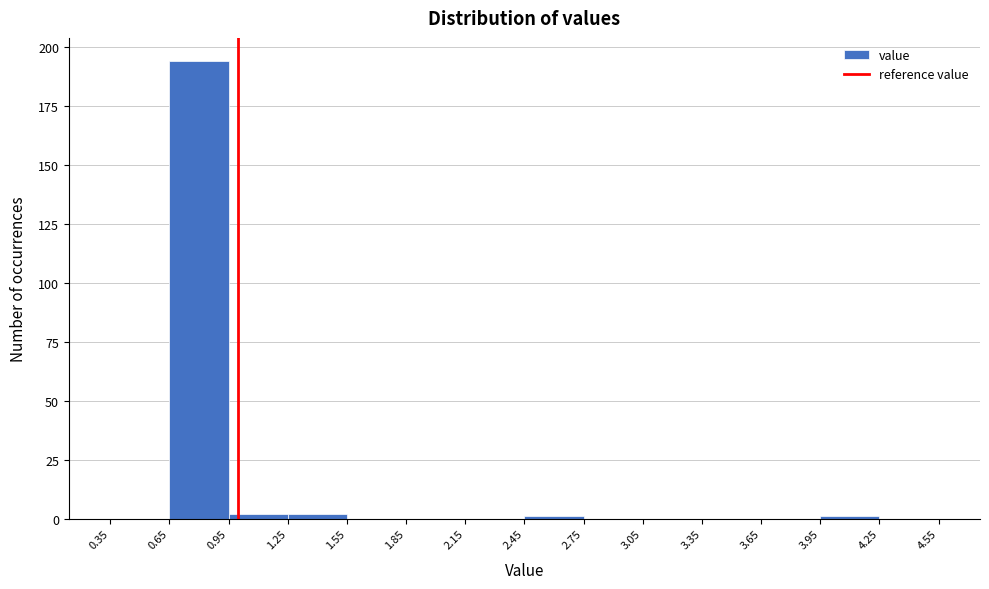

Reading left to right, transcribe this chart: for each bar, give the range it covers on the x-axis and its height. The values are not printed on the chart, so give them approximately, as read against the axis.

0.35 to 0.65: 0
0.65 to 0.95: 195
0.95 to 1.25: under 5
1.25 to 1.55: under 5
1.55 to 1.85: 0
1.85 to 2.15: 0
2.15 to 2.45: 0
2.45 to 2.75: under 5
2.75 to 3.05: 0
3.05 to 3.35: 0
3.35 to 3.65: 0
3.65 to 3.95: 0
3.95 to 4.25: under 5
4.25 to 4.55: 0